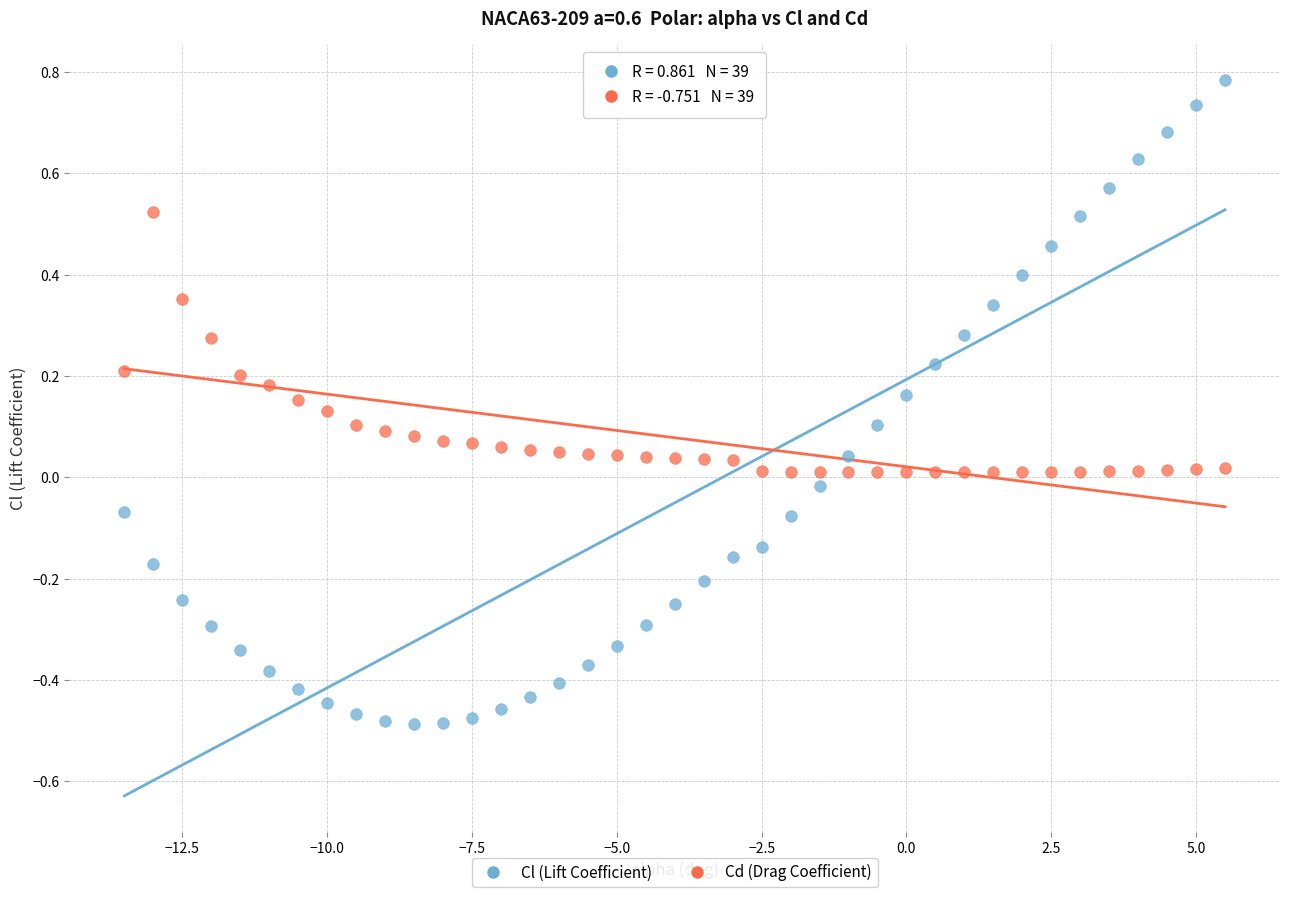

Across all data points, what is the range of Y values (max minus min)?

1.3